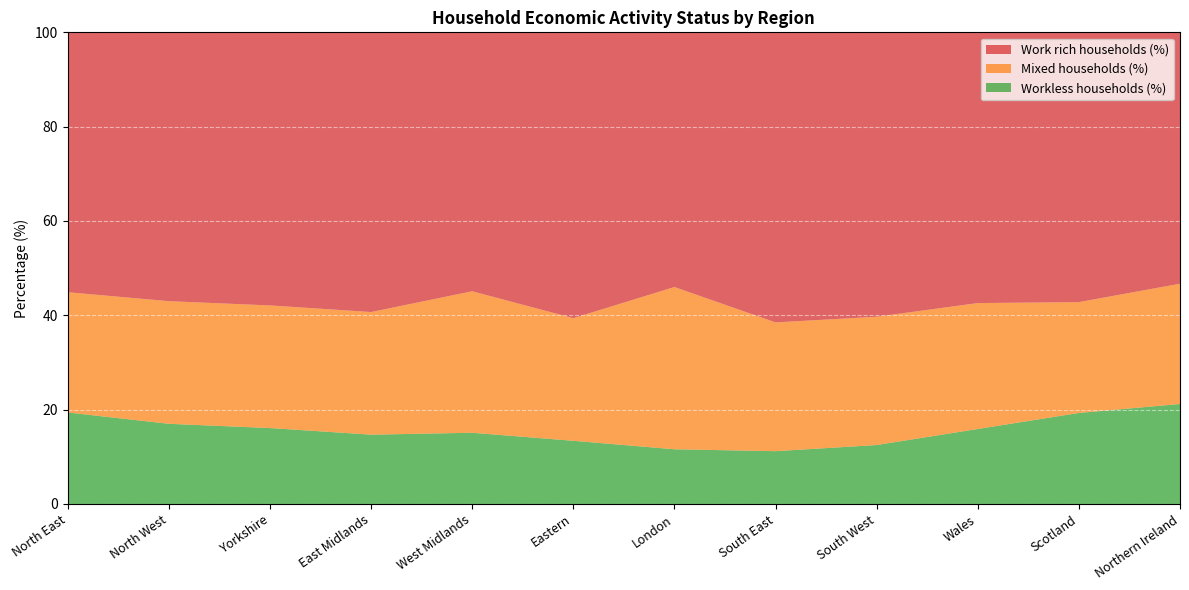

Reading right to left, extract all data points from this chart.

Work rich households (%): Northern Ireland=53.3	Scotland=57.3	Wales=57.3	South West=60.3	South East=61.5	London=54.0	Eastern=60.6	West Midlands=55.0	East Midlands=59.4	Yorkshire=57.9	North West=57.0	North East=55.1
Mixed households (%): Northern Ireland=25.5	Scotland=23.5	Wales=26.7	South West=27.2	South East=27.3	London=34.4	Eastern=26.0	West Midlands=30.0	East Midlands=26.0	Yorkshire=26.0	North West=26.0	North East=25.5
Workless households (%): Northern Ireland=21.2	Scotland=19.3	Wales=15.9	South West=12.5	South East=11.2	London=11.6	Eastern=13.4	West Midlands=15.1	East Midlands=14.7	Yorkshire=16.1	North West=17.0	North East=19.4